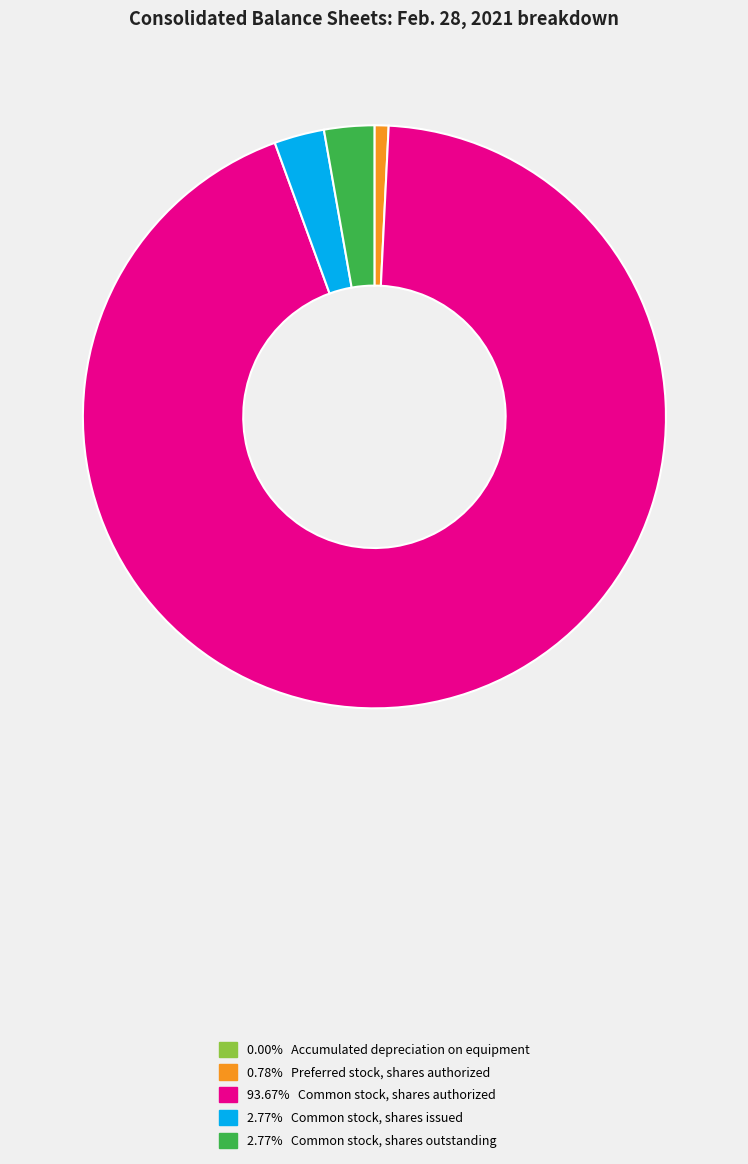

Does any single category account for the majority?

Yes